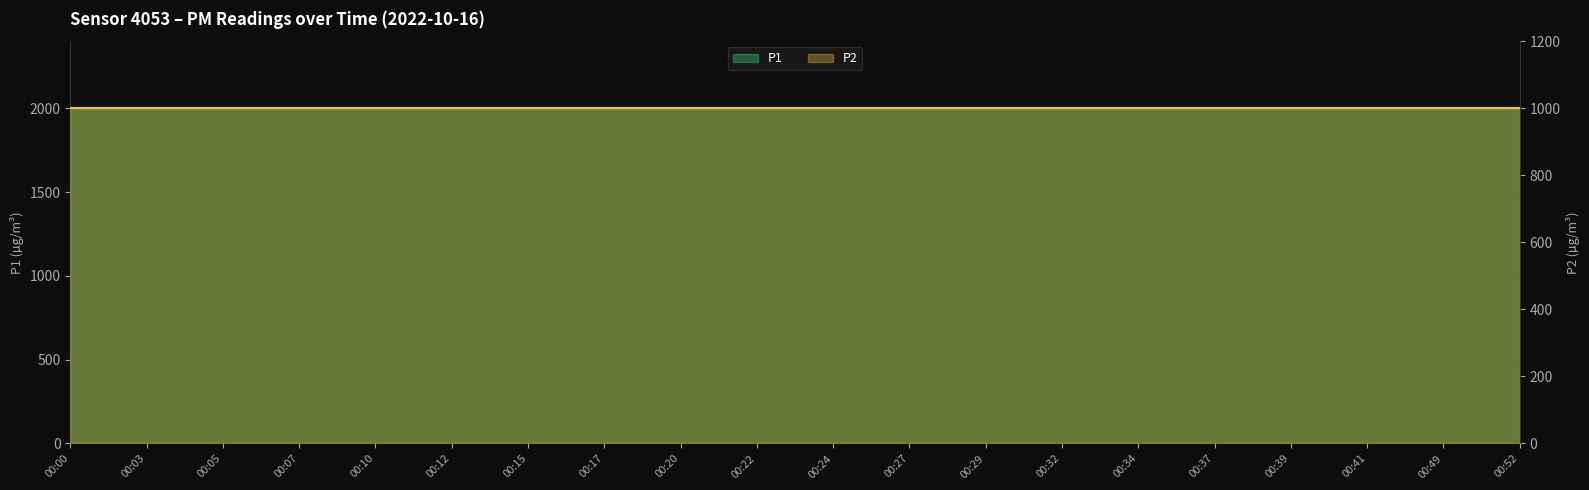

Reading right to left, extract all data points from this chart.

P1: 1999.9	1999.9	1999.9	1999.9	1999.9	1999.9	1999.9	1999.9	1999.9	1999.9	1999.9	1999.9	1999.9	1999.9	1999.9	1999.9	1999.9	1999.9	1999.9	1999.9
P2: 999.9	999.9	999.9	999.9	999.9	999.9	999.9	999.9	999.9	999.9	999.9	999.9	999.9	999.9	999.9	999.9	999.9	999.9	999.9	999.9